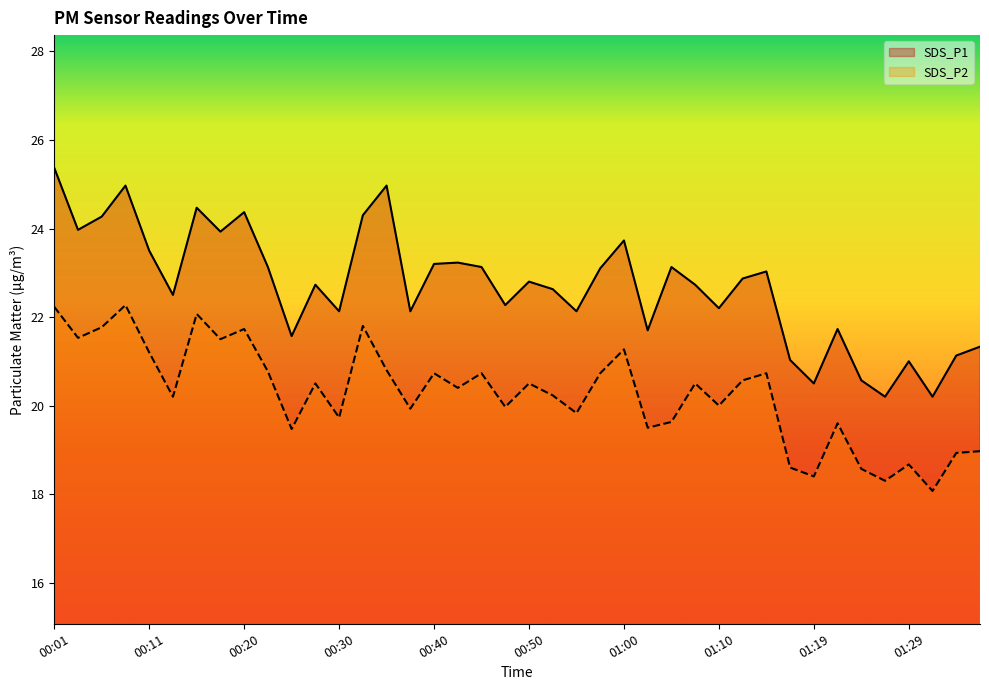

What are all the series names shown in the legend?

SDS_P1, SDS_P2